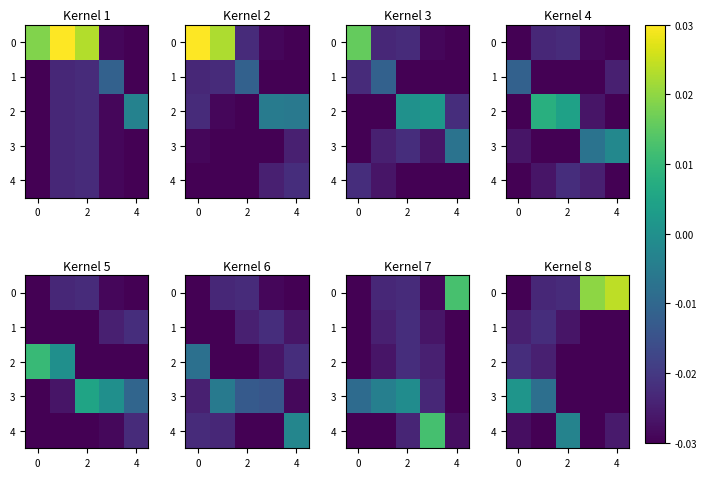

Count the number of categories in the chart.

5